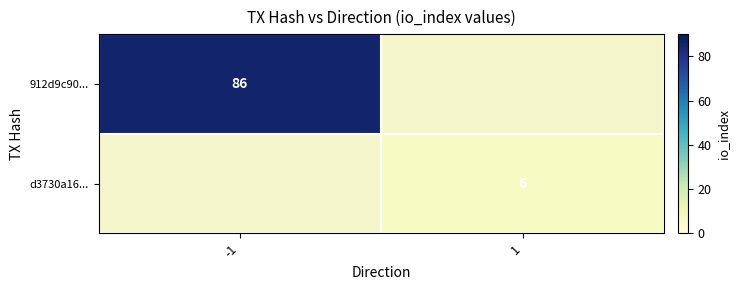

Which has a higher value, 1 or -1?

-1